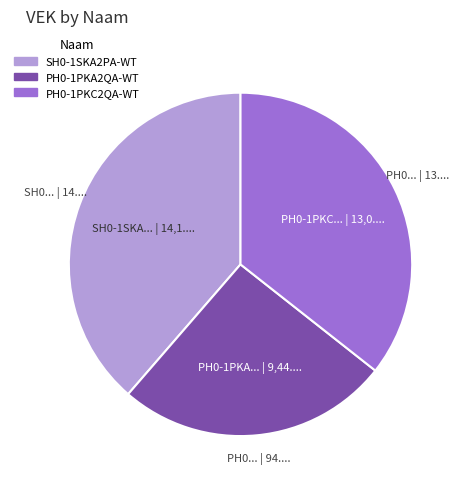

What is the smallest slice in the pie chart?

PH0-1PKA2QA-WT